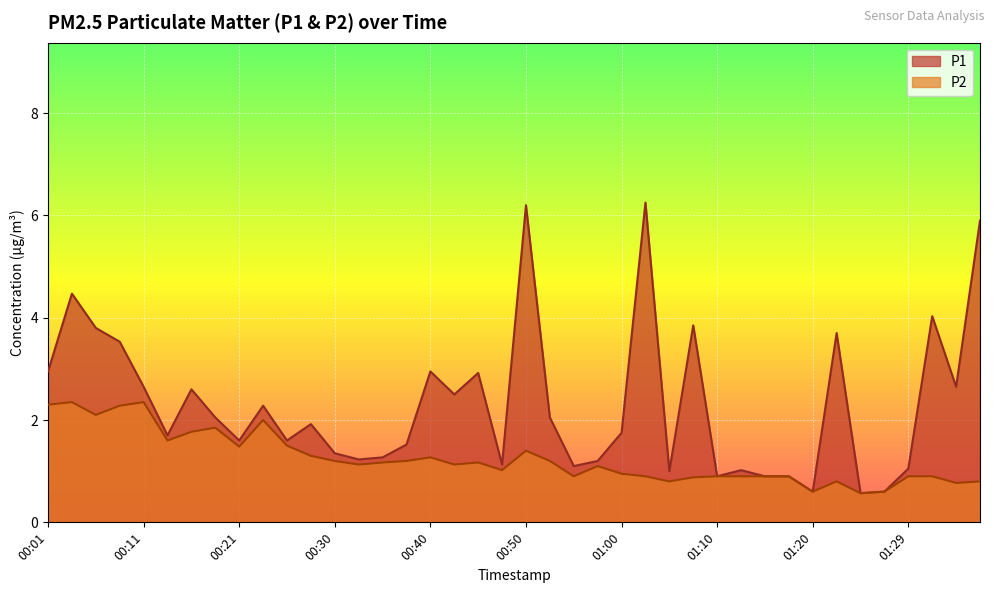

What is the minimum value shown in the chart?

0.6